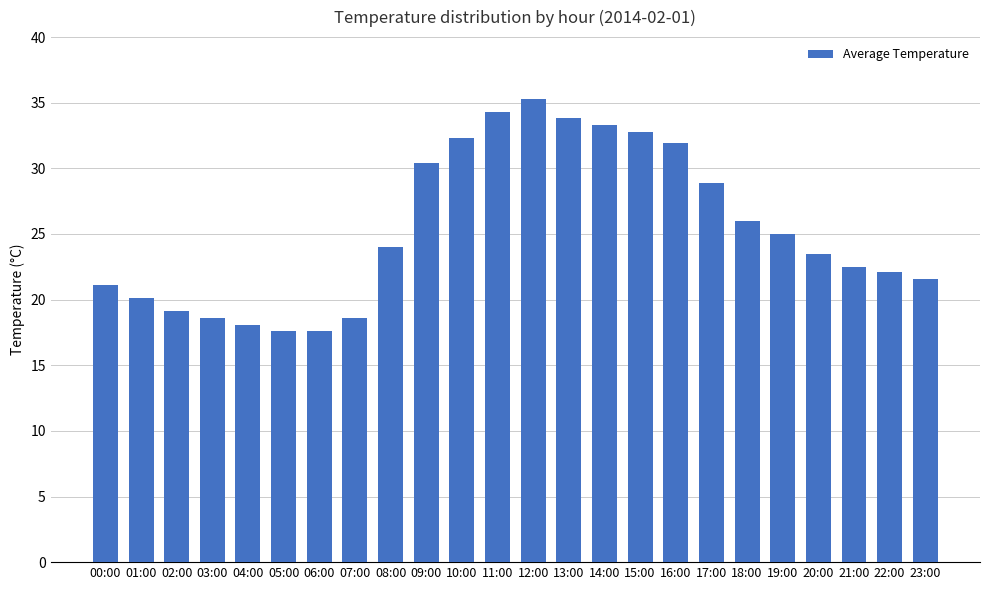

What is the difference between the maximum and minimum values?

17.7